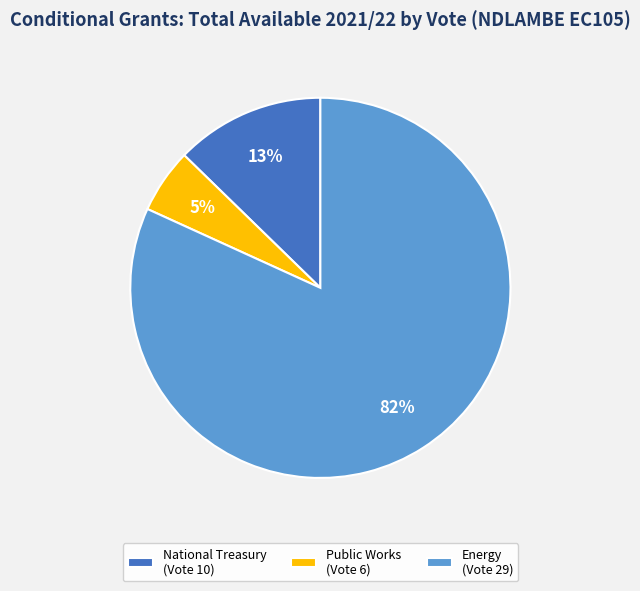

To the nearest percent, what is the average slice percentage?

33%